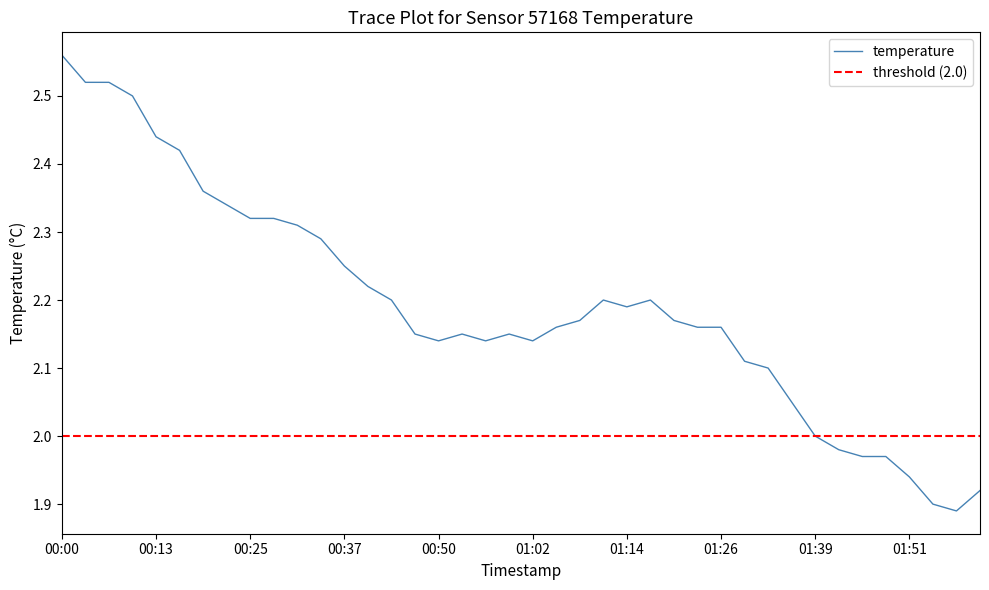

How many values are below 2?

7